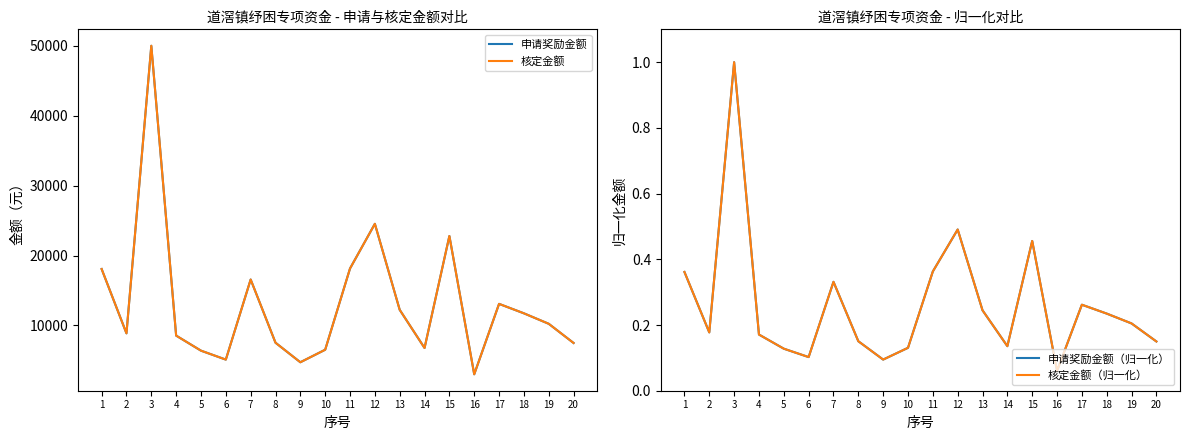

True or false: 申请奖励金额 and 核定金额 cross at least once.

False